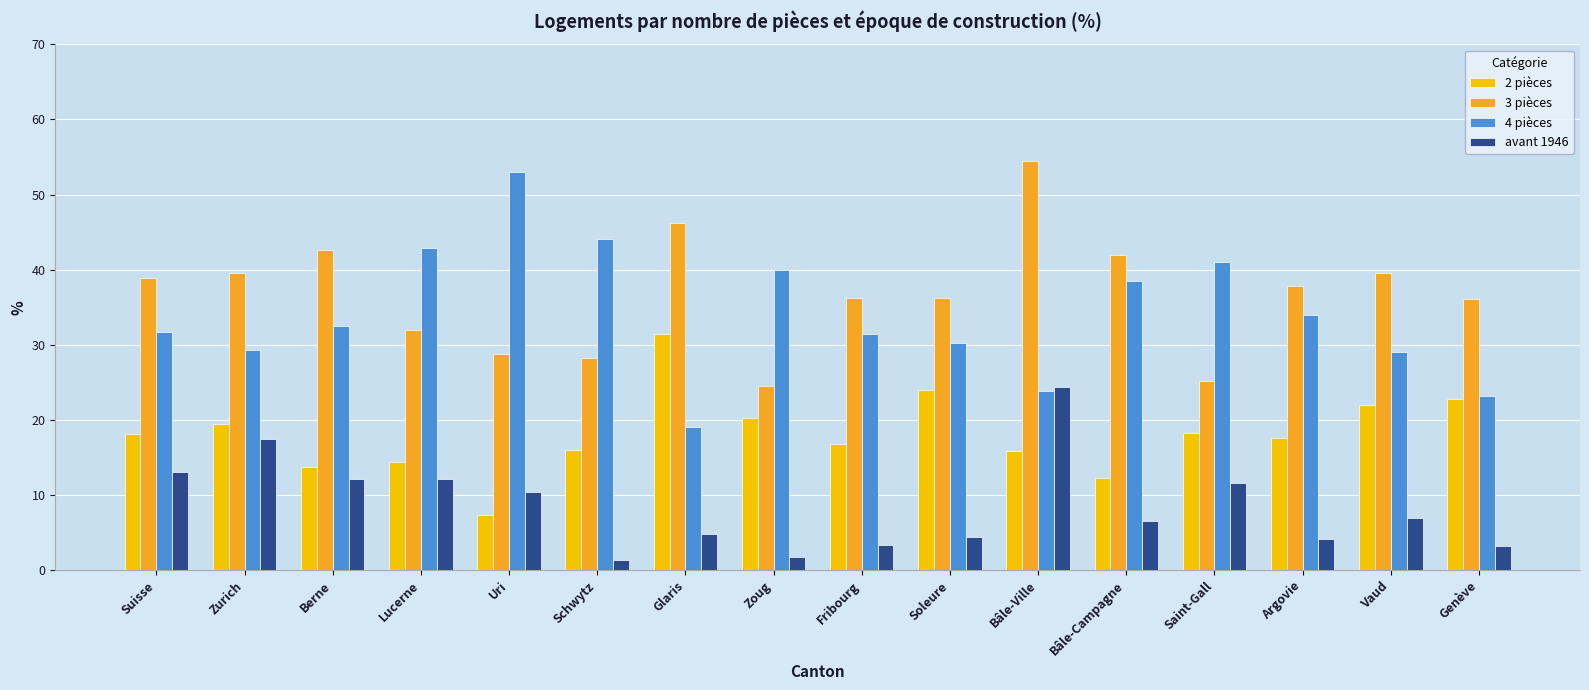

Which series has the largest range (max minus min)?

4 pièces